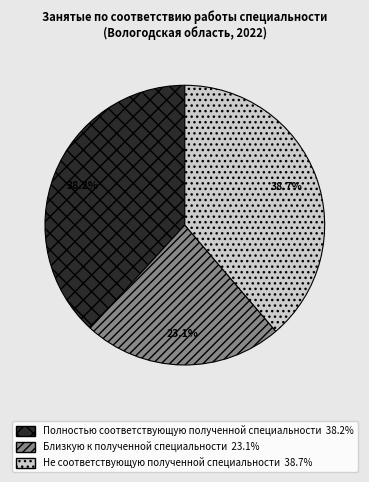

Is there any slice that represents more than half of the pie?

No